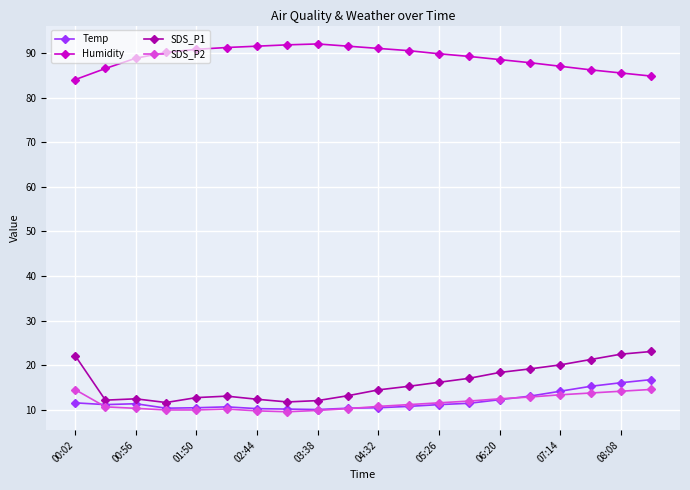

True or false: Humidity and SDS_P1 intersect in this chart.

False